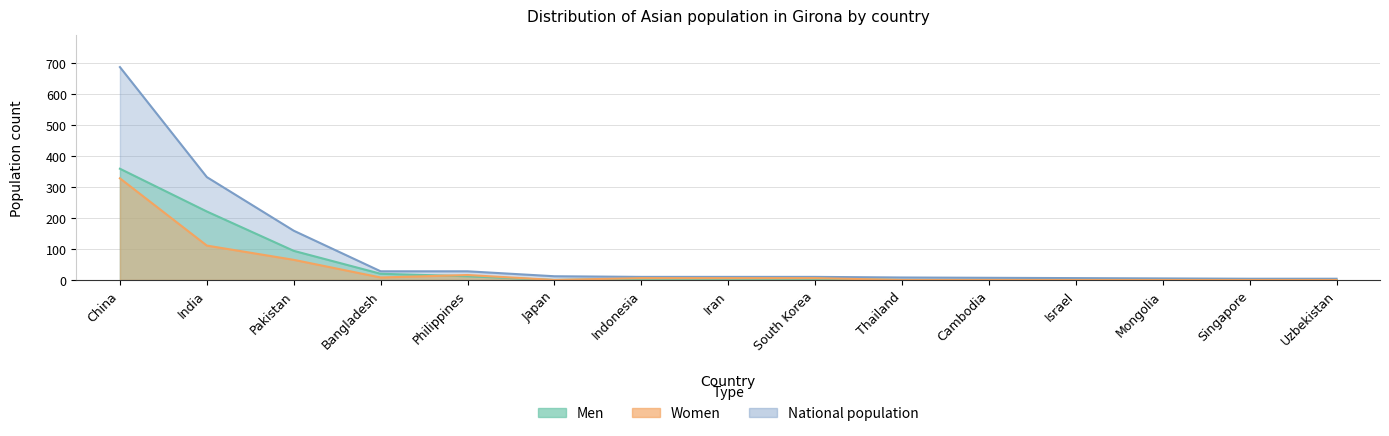

What is the sum of the Women values at Japan and Pakistan?

65